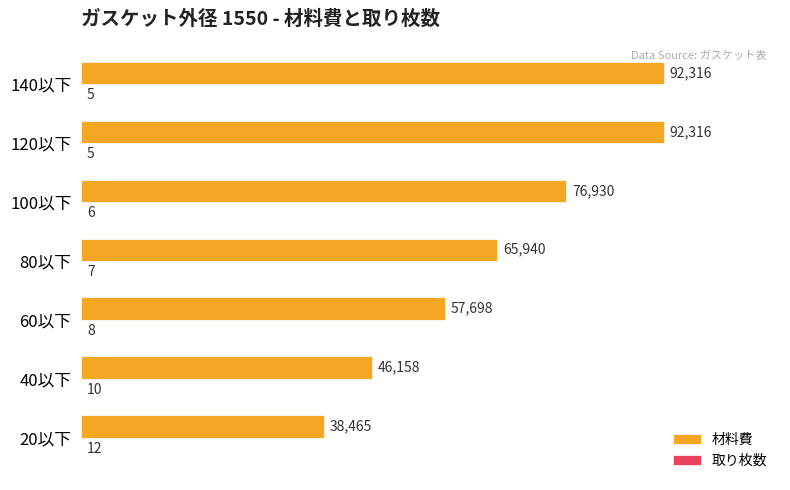

At which label is 材料費 closest to 65390?

80以下